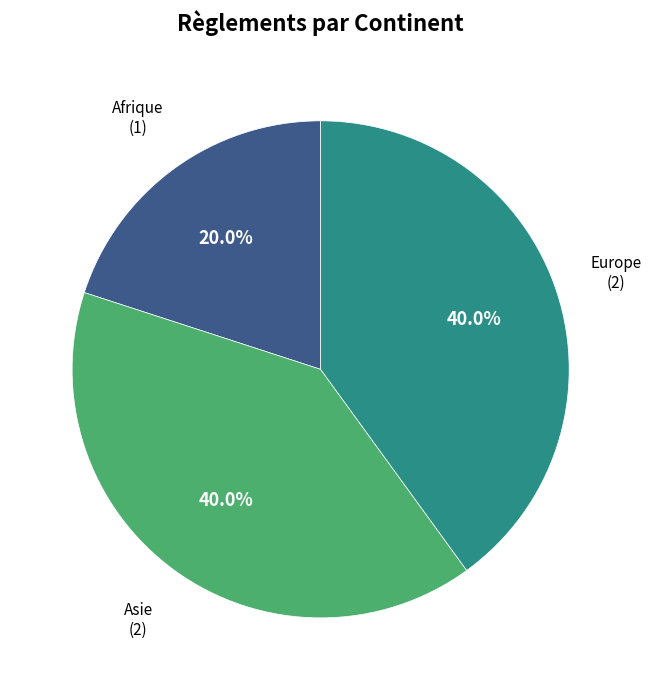

True or false: Europe accounts for 31% of the total.

False